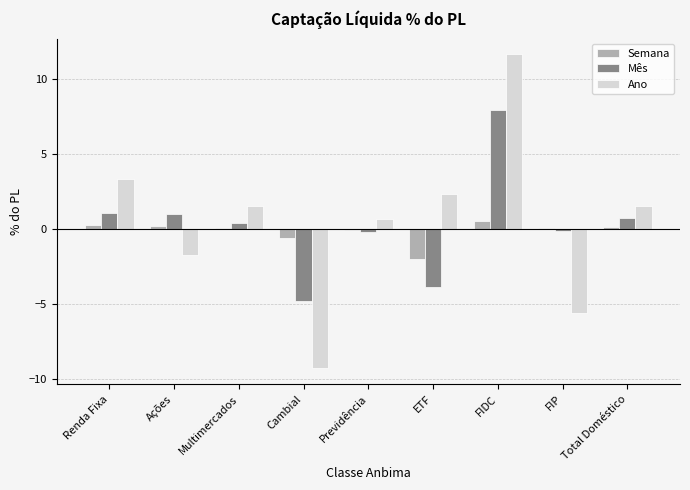

What is the maximum value for Semana?

0.5